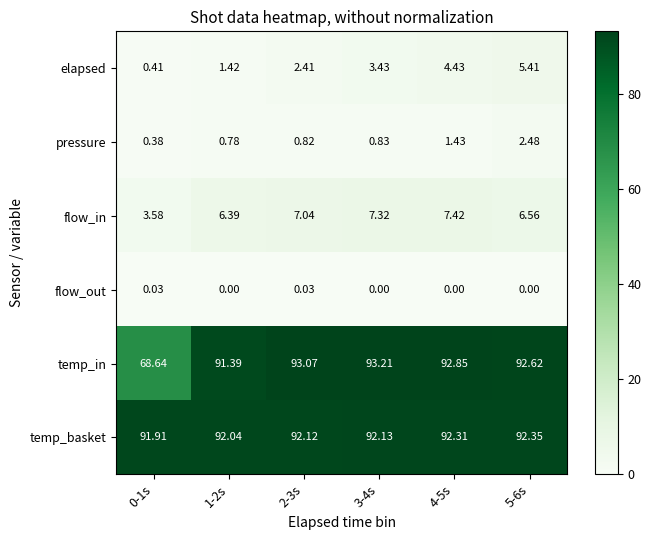

Which series changed the most between 1-2s and 2-3s?

temp_in